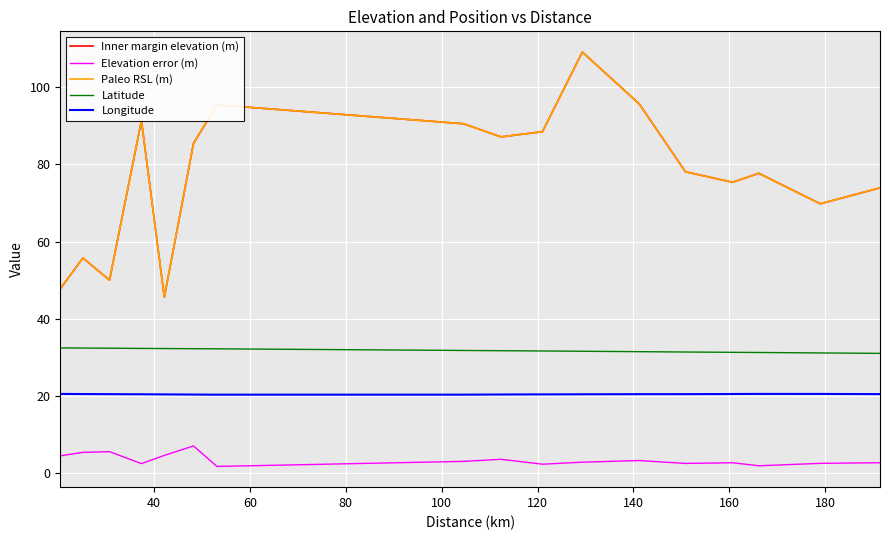

Does the chart display data point markers on the line(s)?

No